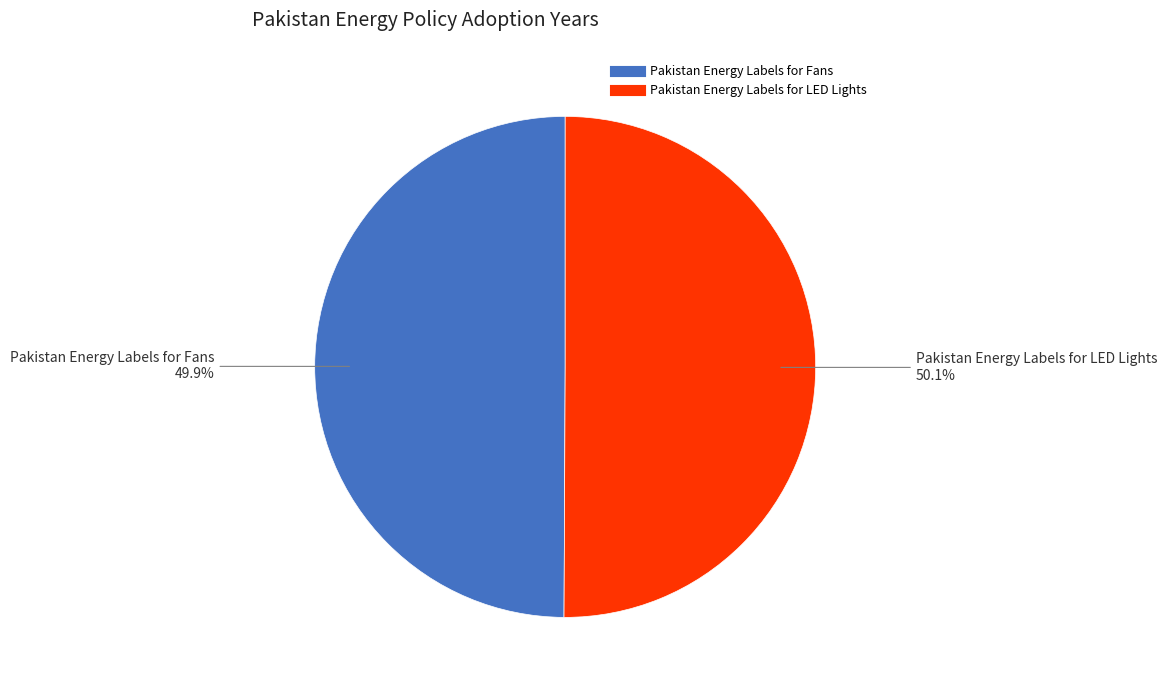

True or false: Pakistan Energy Labels for Fans accounts for 50% of the total.

True